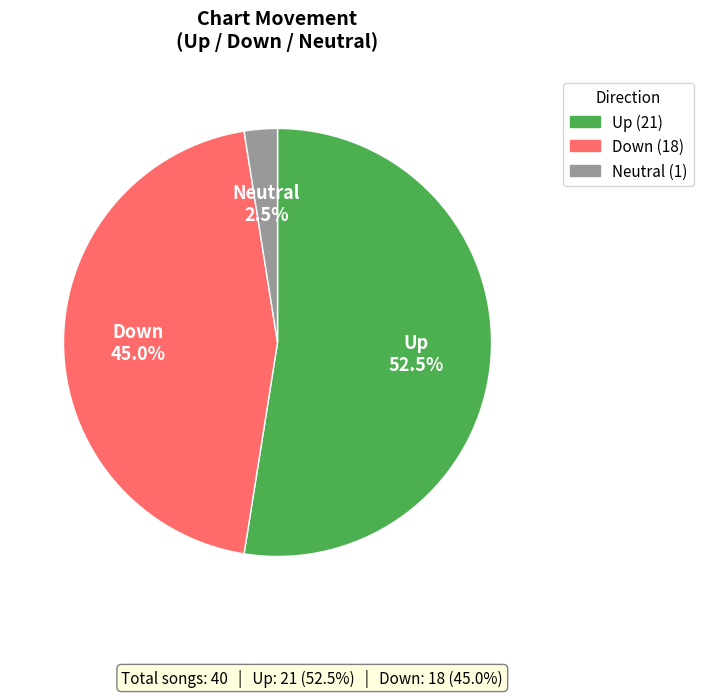

Does any single category account for the majority?

Yes